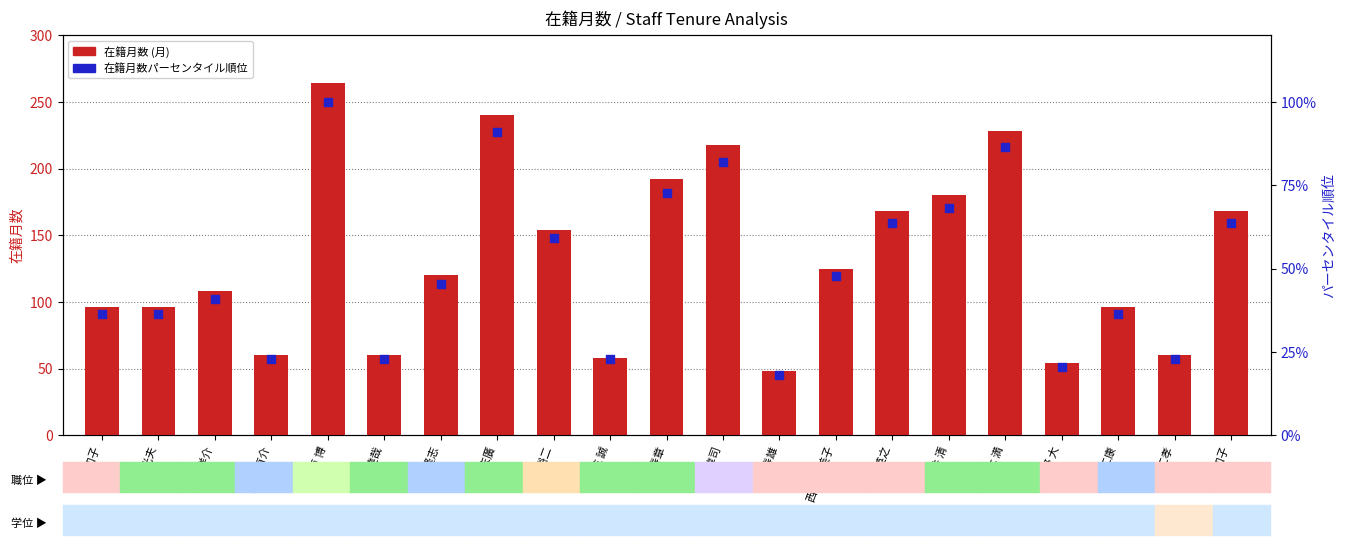

Which series contains the lowest Y value?

在籍月数パーセンタイル